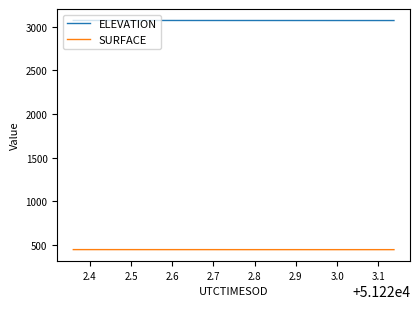

What is the smallest value displayed?

444.0